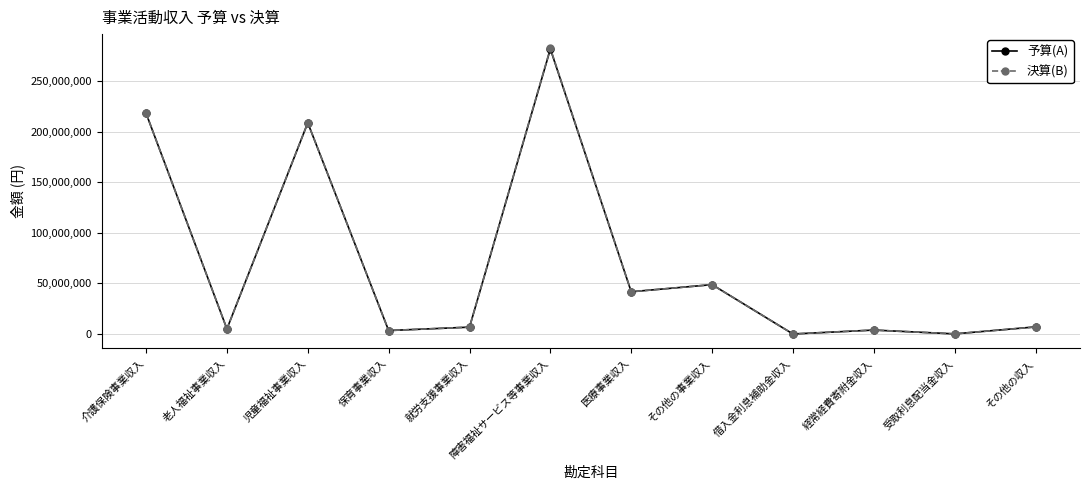

Between 障害福祉サービス等事業収入 and 医療事業収入, which series saw the biggest shift?

決算(B)